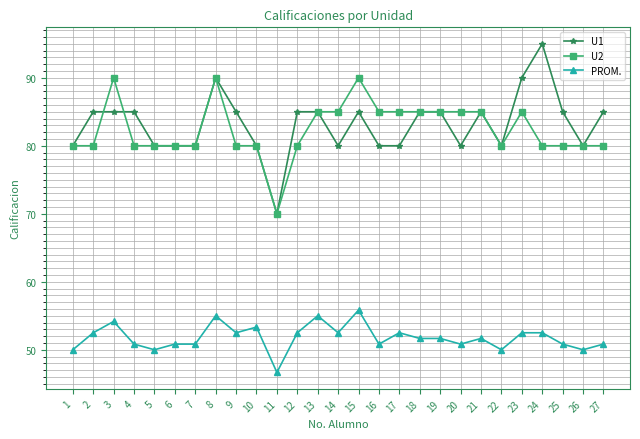

Does the chart display data point markers on the line(s)?

Yes